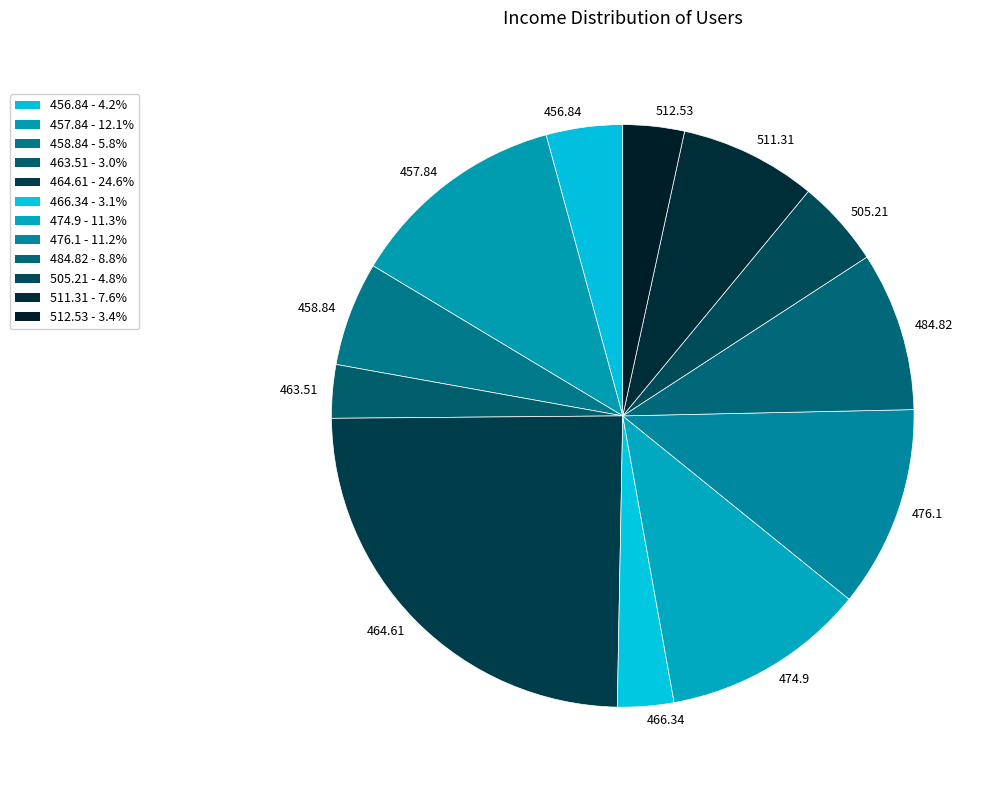

Approximately how many times larger is the value at 464.61 compared to 505.21?

5.1